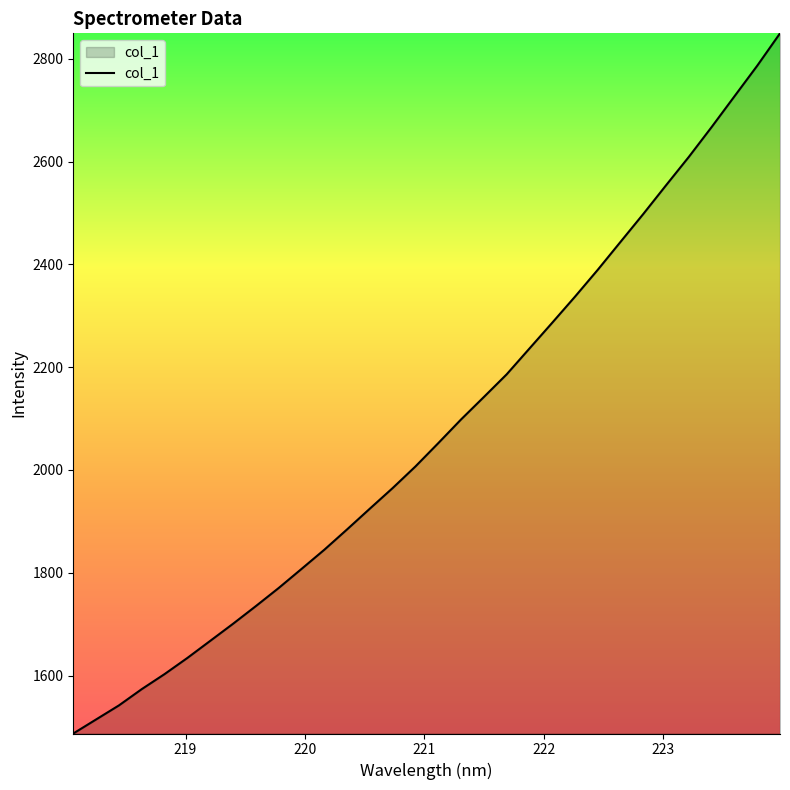

What is the smallest value displayed?

1487.3